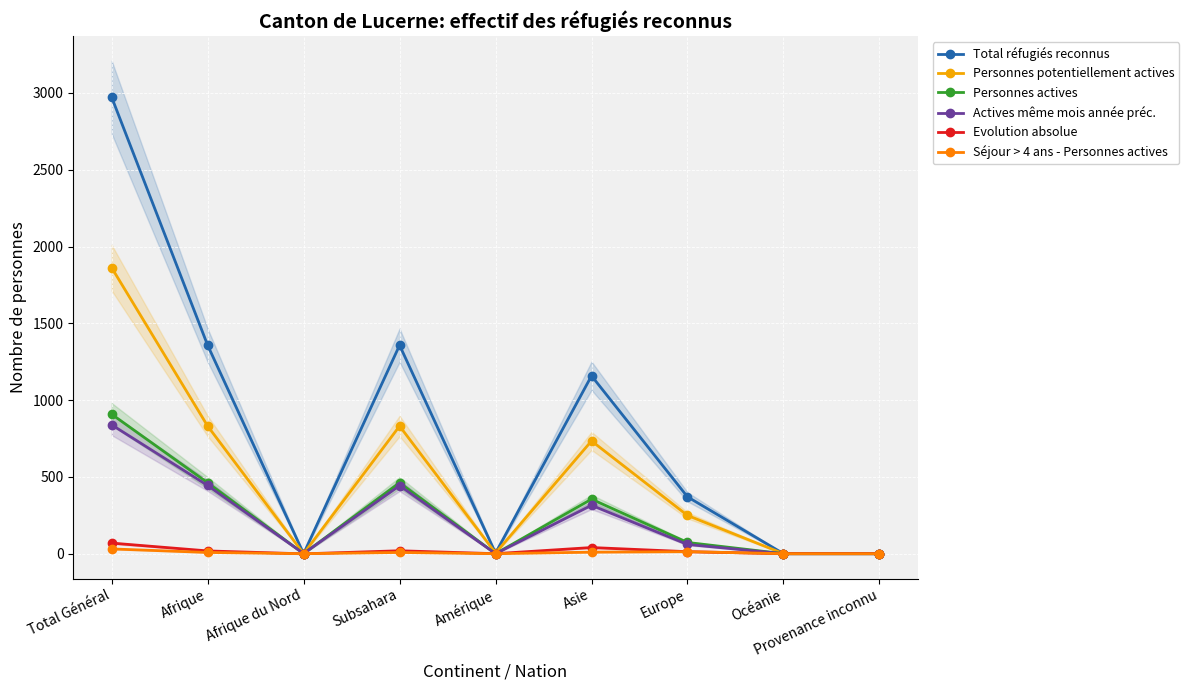

Rank the series at Amérique from highest to lowest value.

Total réfugiés reconnus, Personnes potentiellement actives, Personnes actives, Actives même mois année préc., Evolution absolue, Séjour > 4 ans - Personnes actives